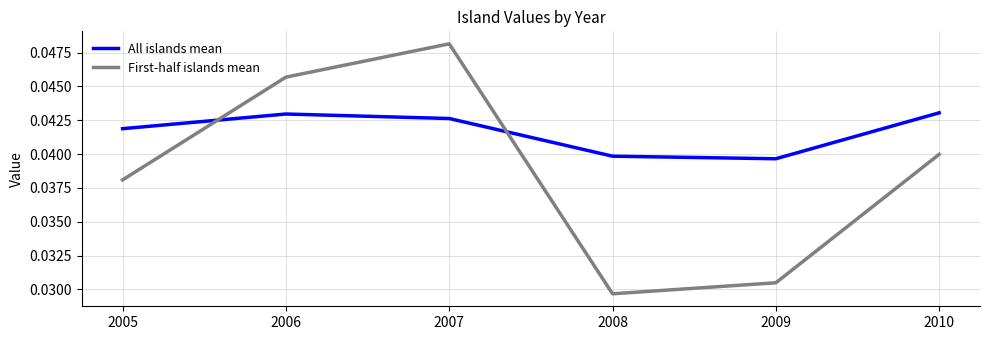

Which series has the largest total across all categories?

All islands mean